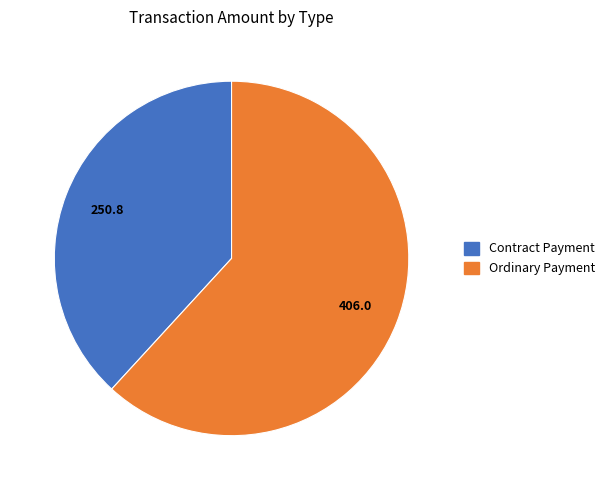

Does any single category account for the majority?

Yes